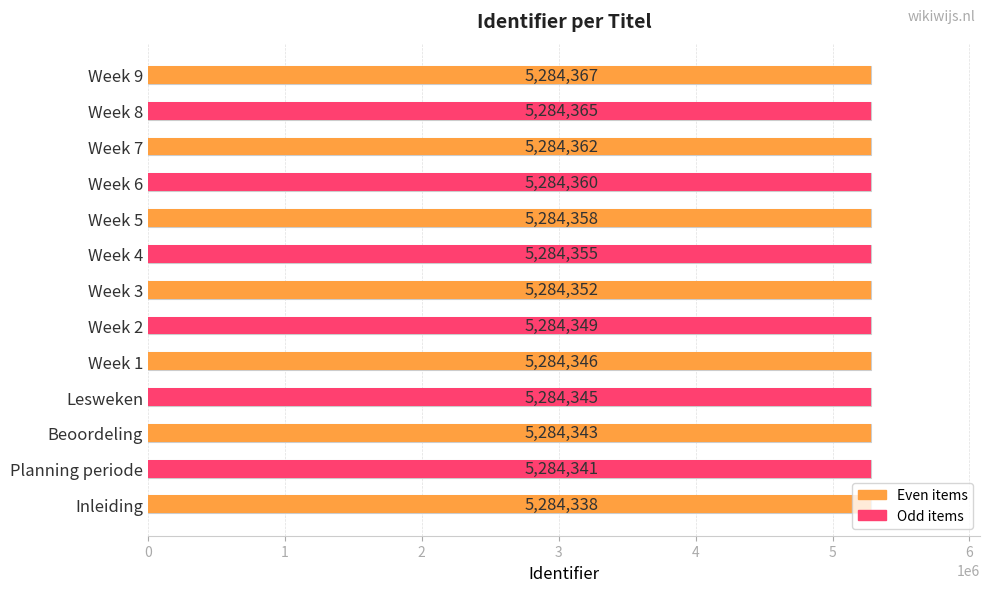

Count the number of categories in the chart.

13